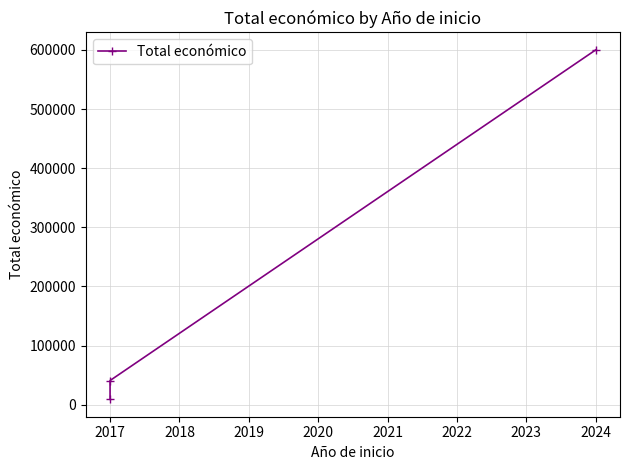

Which has a higher value, 2024 or 2017?

2024